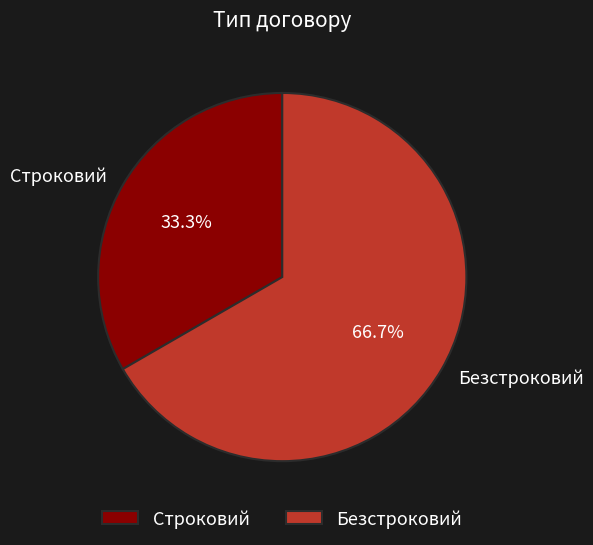

Does Безстроковий represent more than half of the total?

Yes